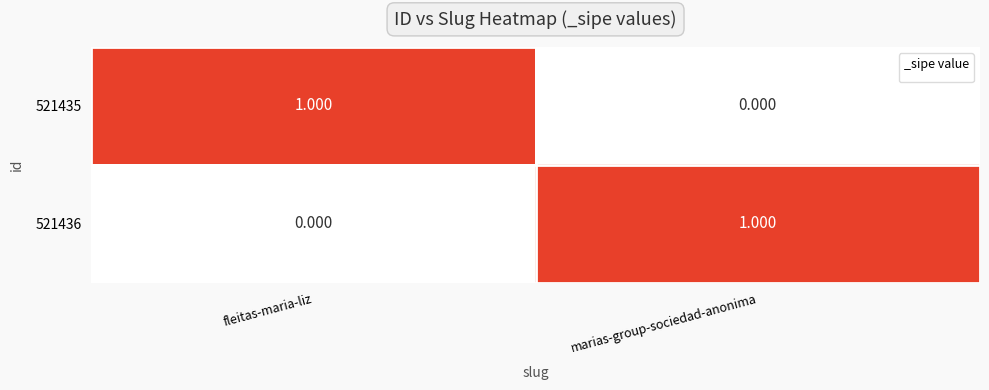

Is the value of 521435 at marias-group-sociedad-anonima greater than the value of 521436 at marias-group-sociedad-anonima?

No